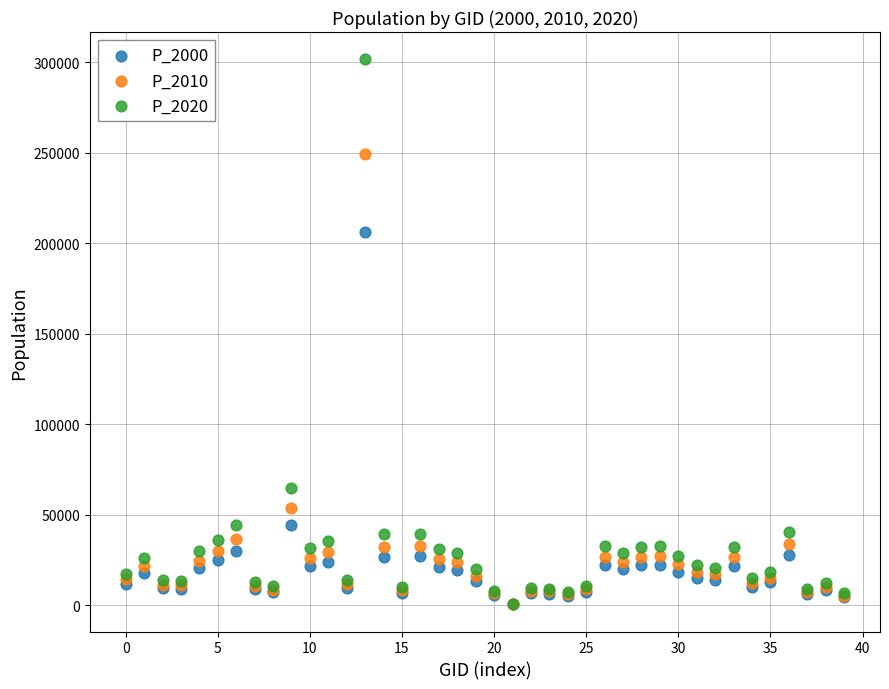

Across all series, what Y value is closest to 151175?

206220.2